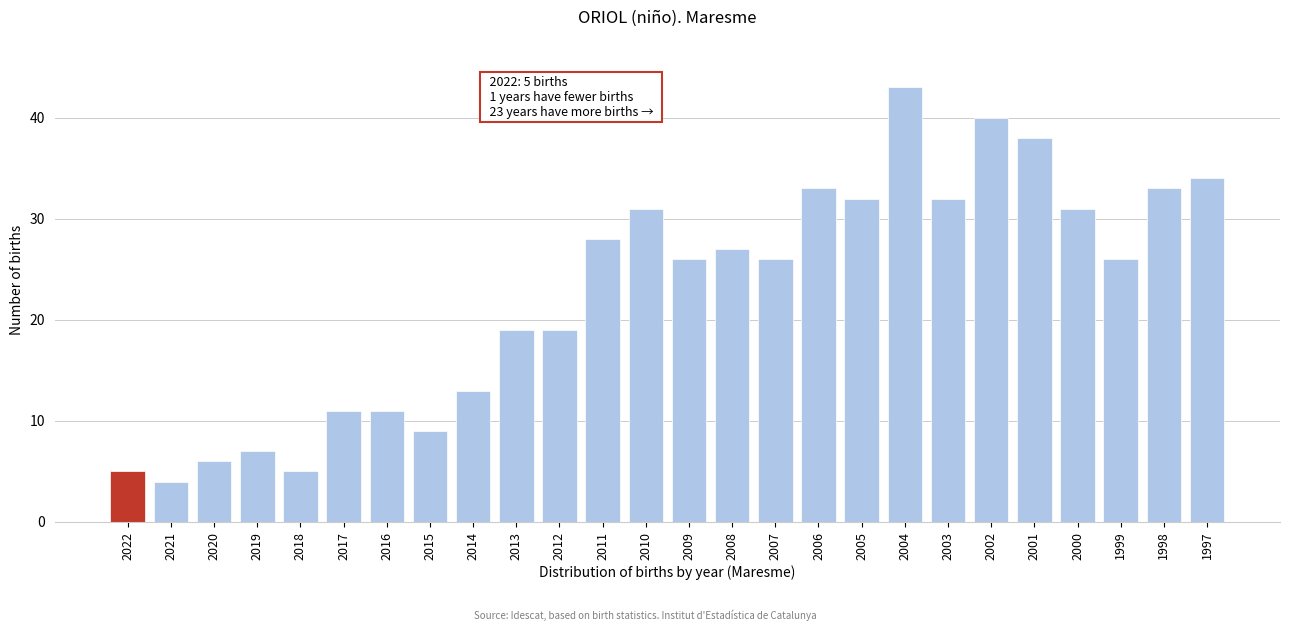

Reading left to right, extract all data points from this chart.

2022=5	2021=4	2020=6	2019=7	2018=5	2017=11	2016=11	2015=9	2014=13	2013=19	2012=19	2011=28	2010=31	2009=26	2008=27	2007=26	2006=33	2005=32	2004=43	2003=32	2002=40	2001=38	2000=31	1999=26	1998=33	1997=34